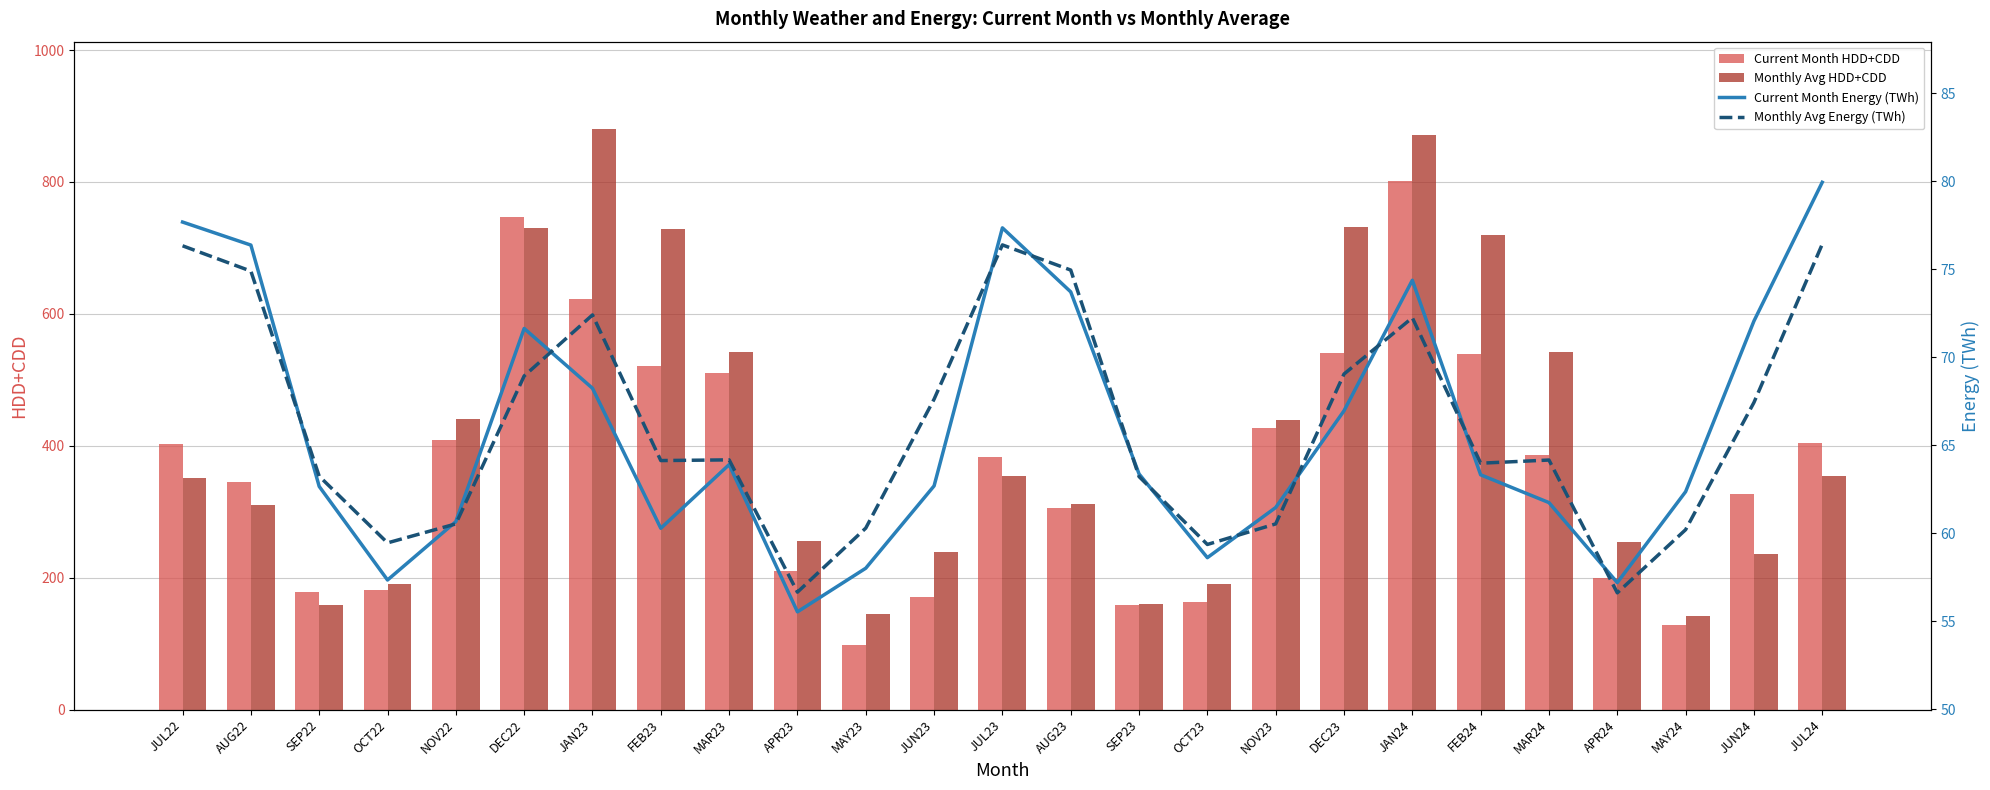

Which series has the widest spread of values?

Monthly Avg HDD+CDD